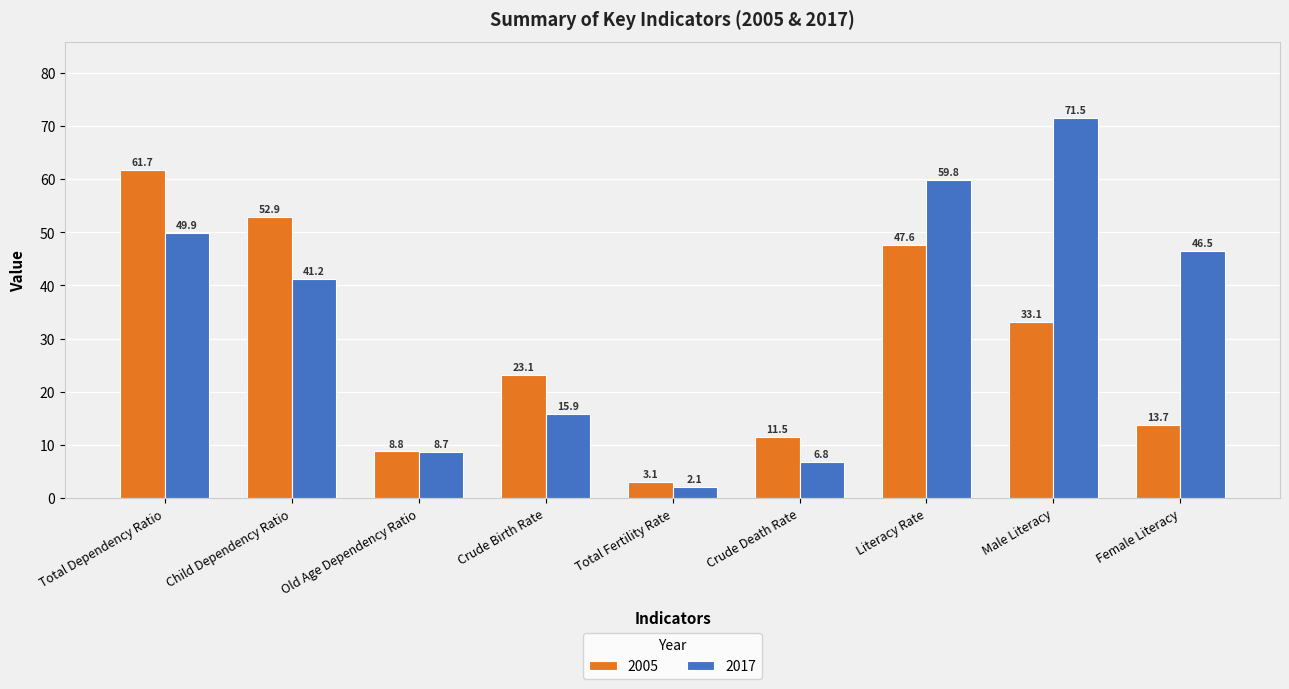

Are the bars grouped side by side (vs. stacked)?

Yes